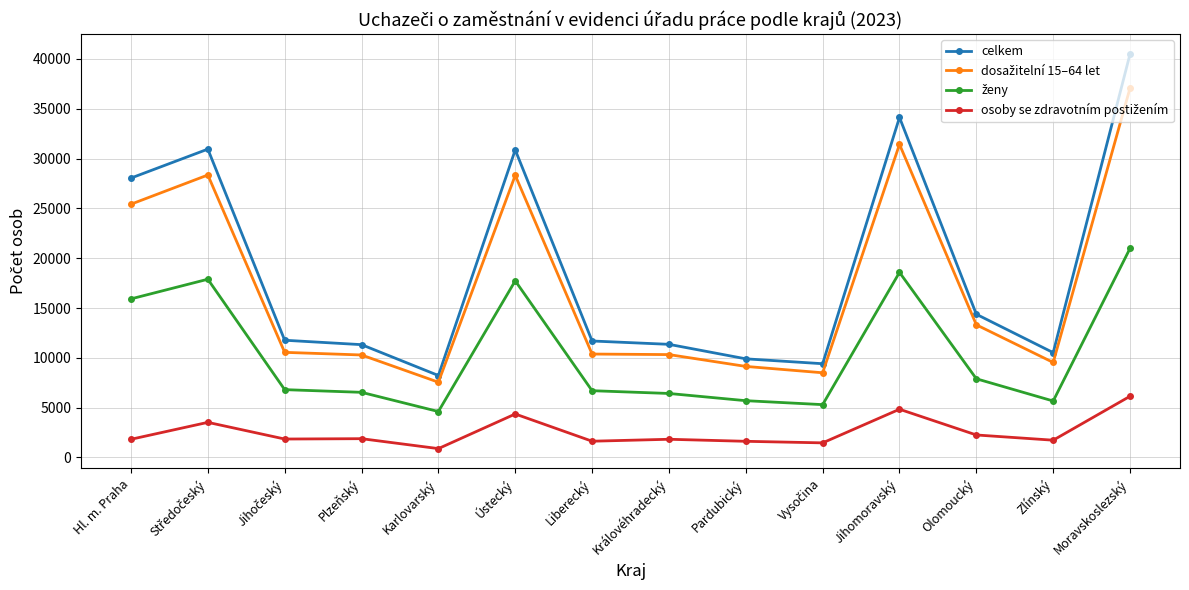

What is the label of the 3rd point from the right?

Olomoucký